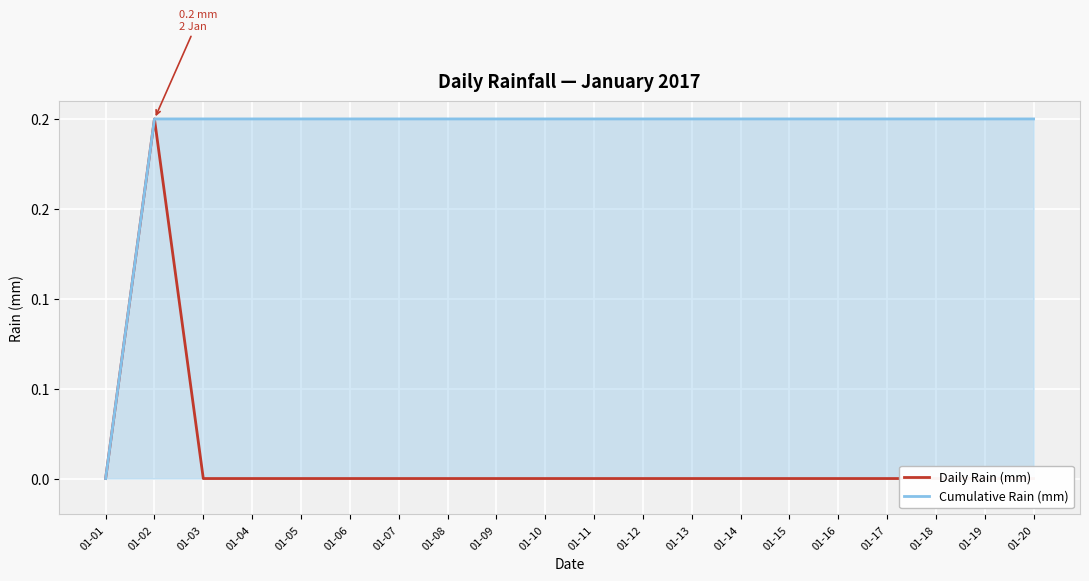

What is the total value across all series at 01-20?

0.2